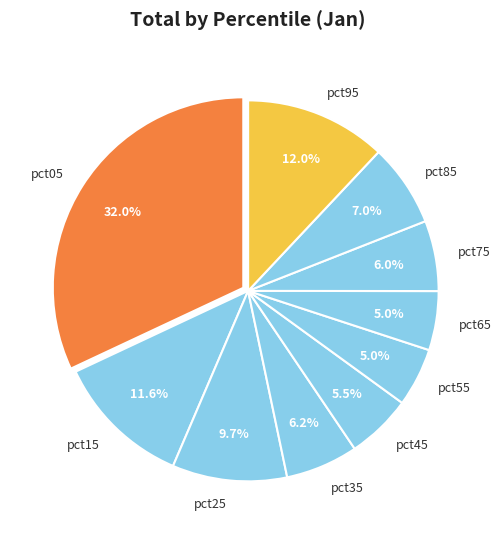

Which category has the biggest portion of the pie?

pct05